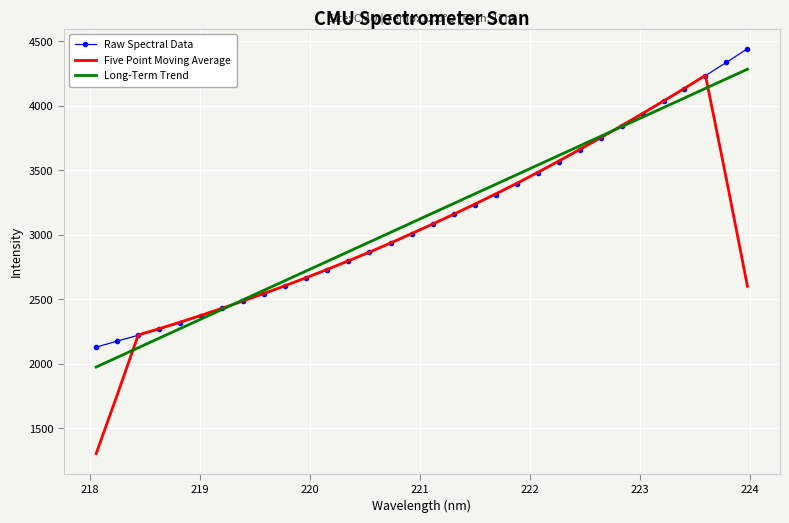

Which series has the largest range (max minus min)?

Five Point Moving Average